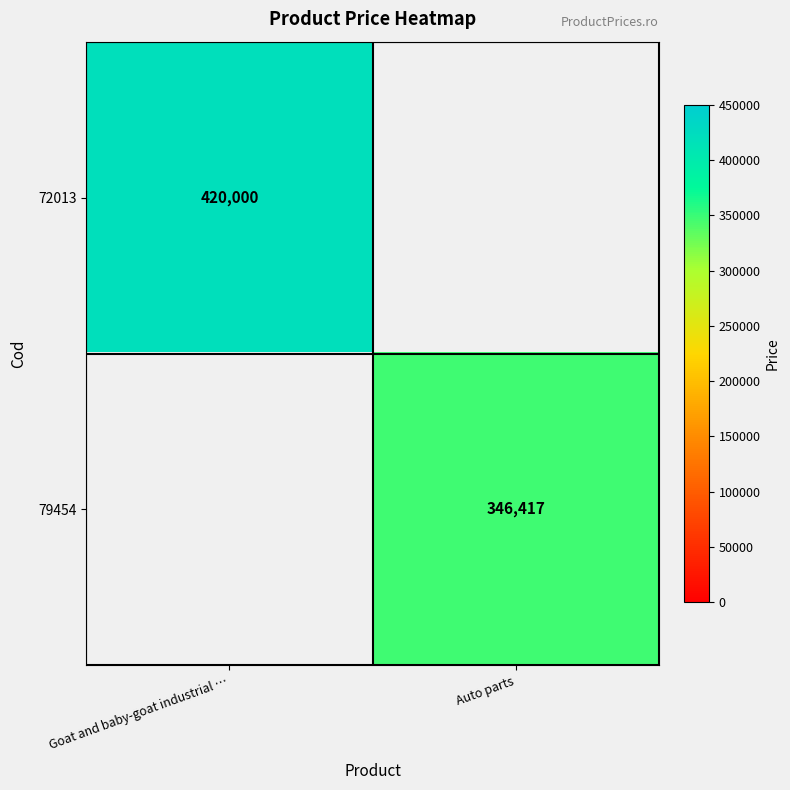

The value of 79454 at Auto parts is 104574. True or false?

False